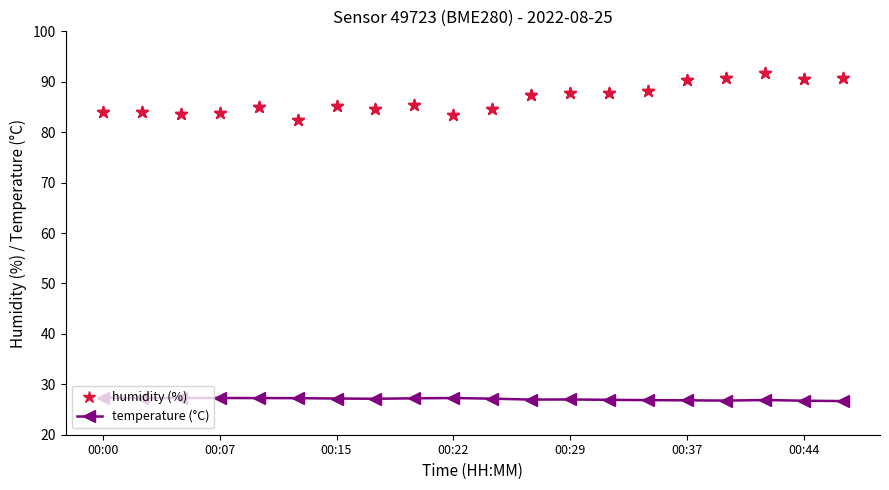

What is the total value across all series at 00:22?

110.7